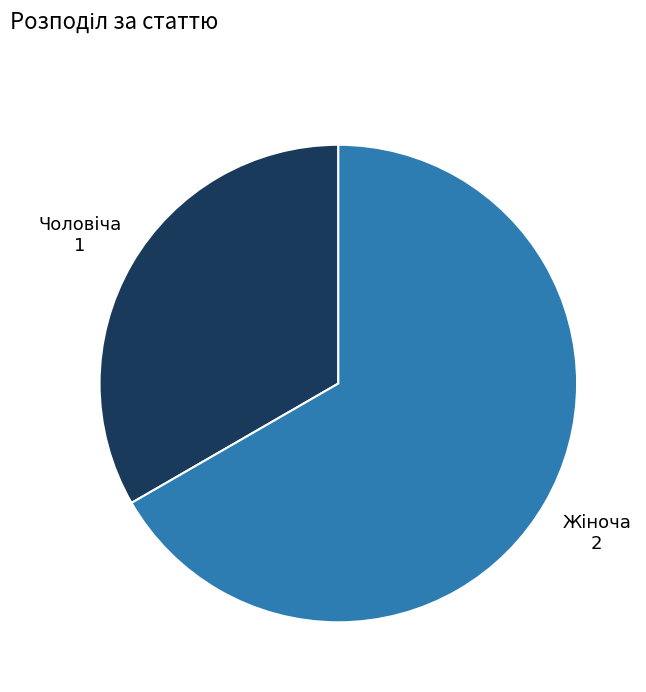

Is there any slice that represents more than half of the pie?

Yes